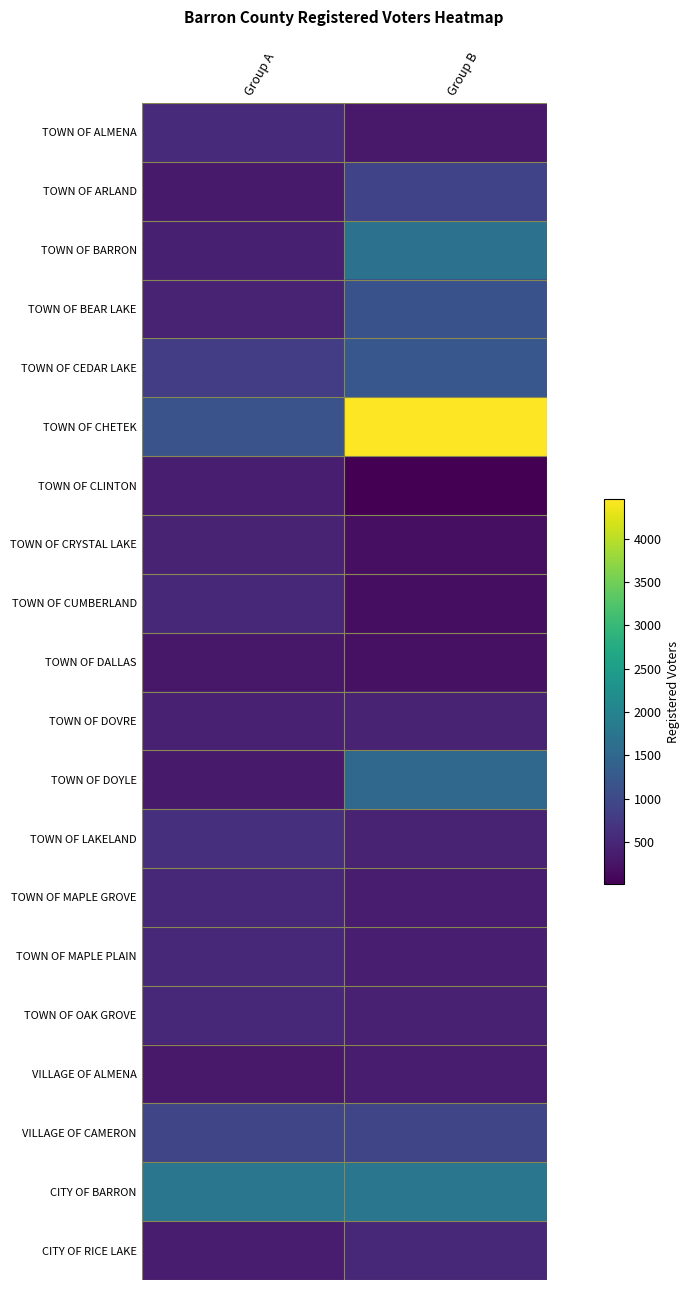

What is the difference between the highest and lowest values at Group A?

1454